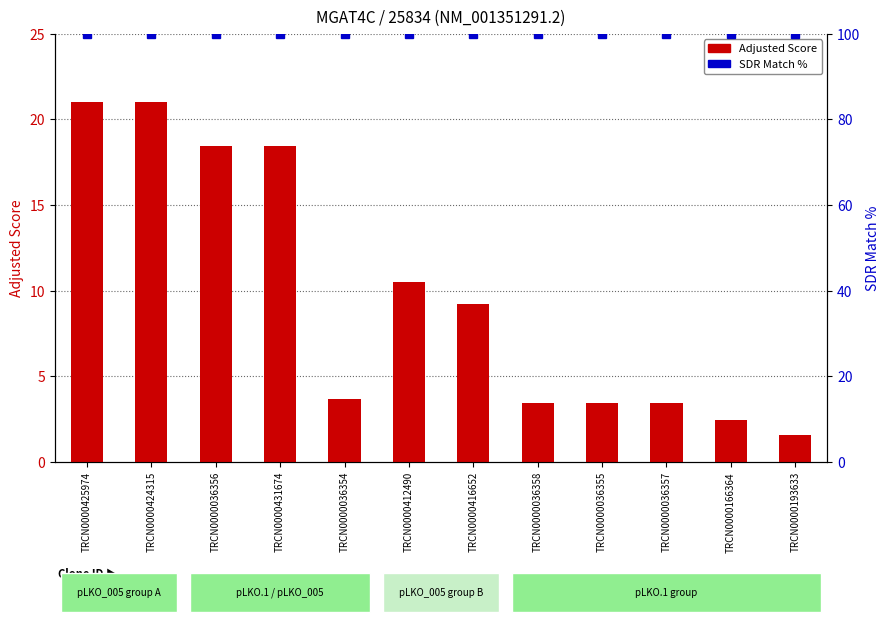

What is the difference between the Adjusted Score values at TRCN0000412490 and TRCN0000424315?

10.5